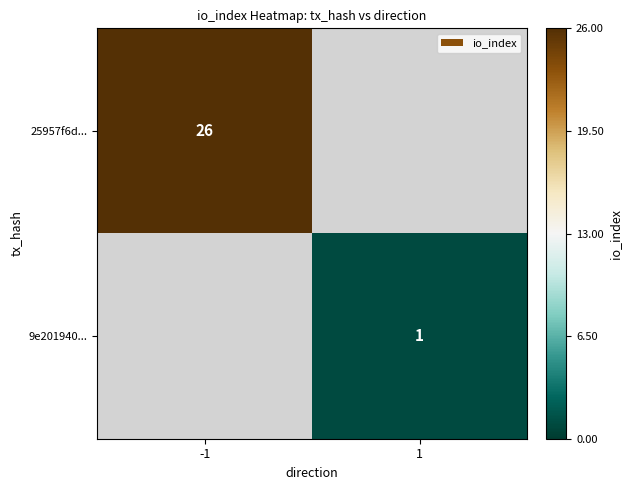

Is it true that 9e201940... equals 1.6 at 1?

False